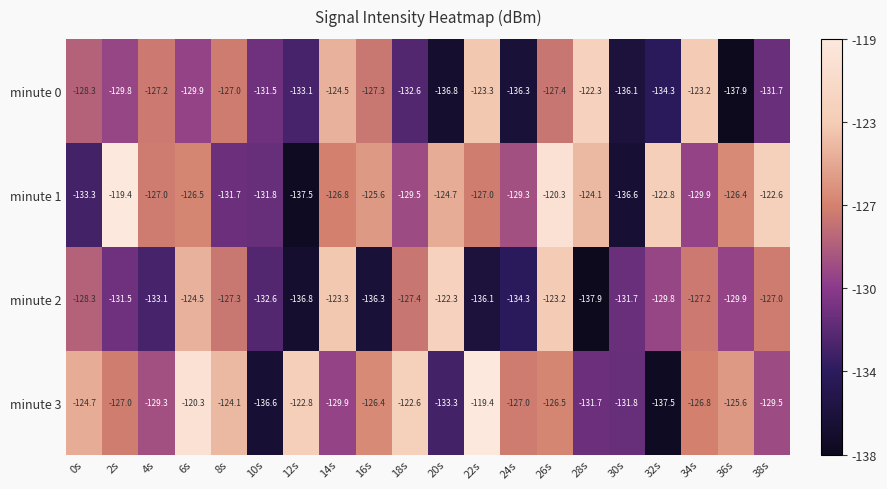

At which category is the sum across all series the highest?

26s